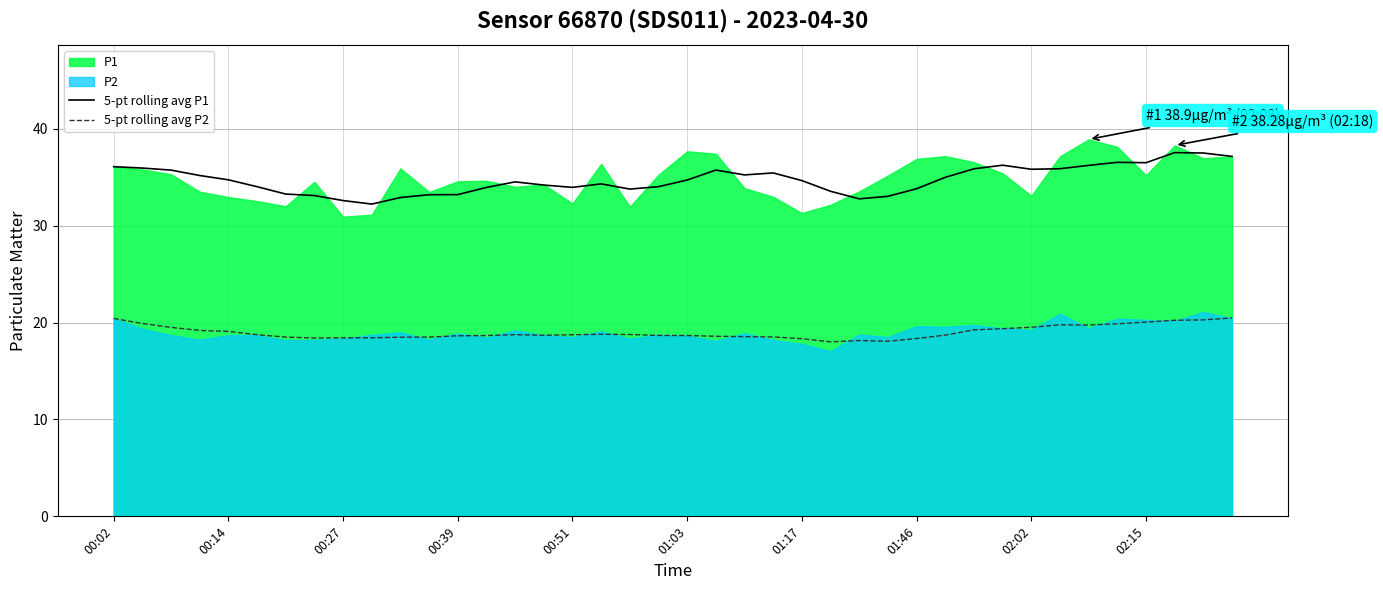

The value of 5-pt rolling avg P2 at 00:51 is 18.7. True or false?

True